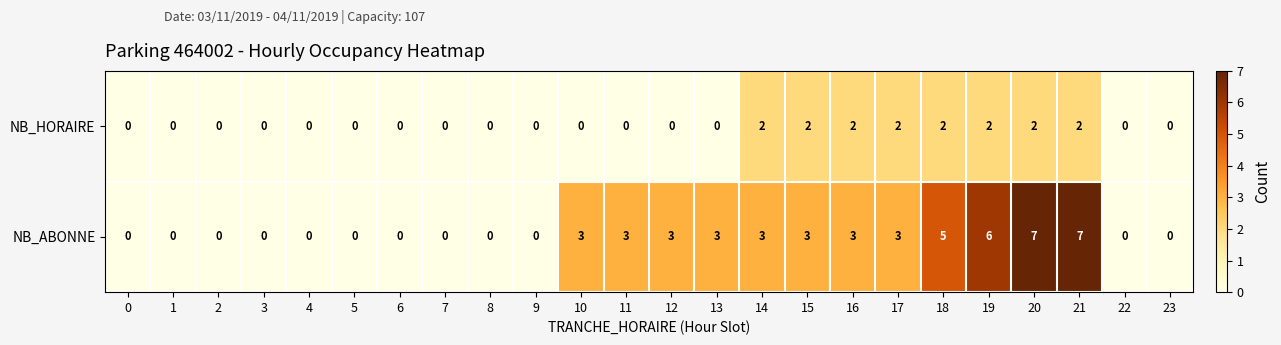

What is the sum of all NB_HORAIRE values?

16